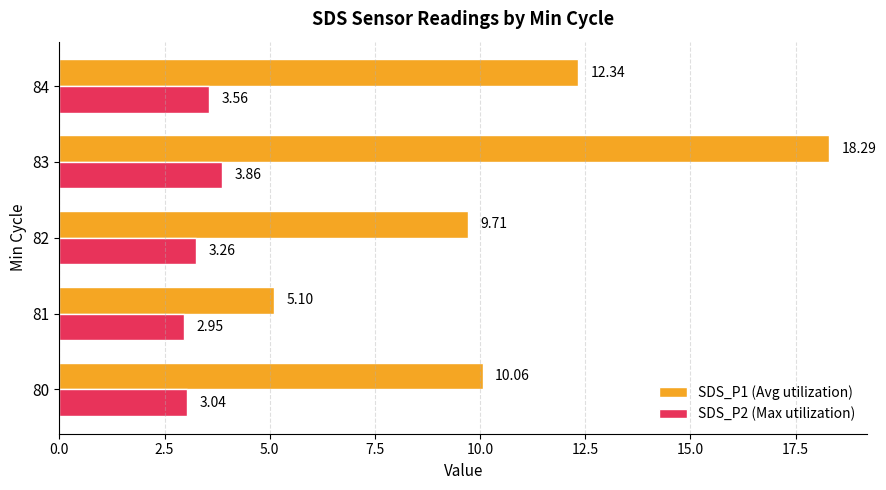

Rank the series at 83 from highest to lowest value.

SDS_P1 (Avg utilization), SDS_P2 (Max utilization)